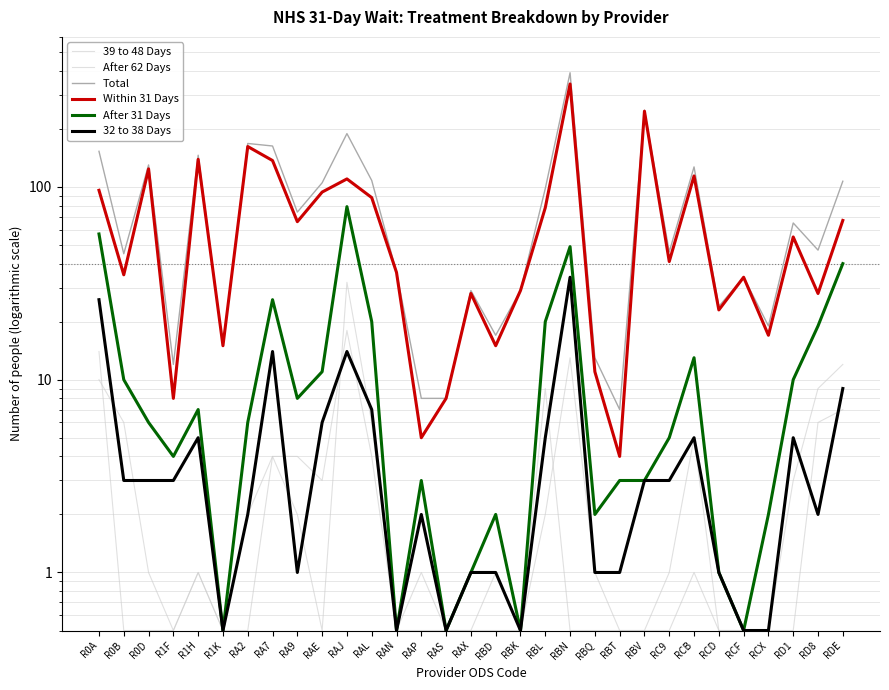

List the labels in order of After 62 Days value, largest first.

RAJ, R0A, RBL, RDE, RAL, RD8, RA7, RA9, R1H, RCB, R0B, R0D, R1F, R1K, RA2, RAE, RAN, RAP, RAS, RAX, RBD, RBK, RBN, RBQ, RBT, RBV, RC9, RCD, RCF, RCX, RD1